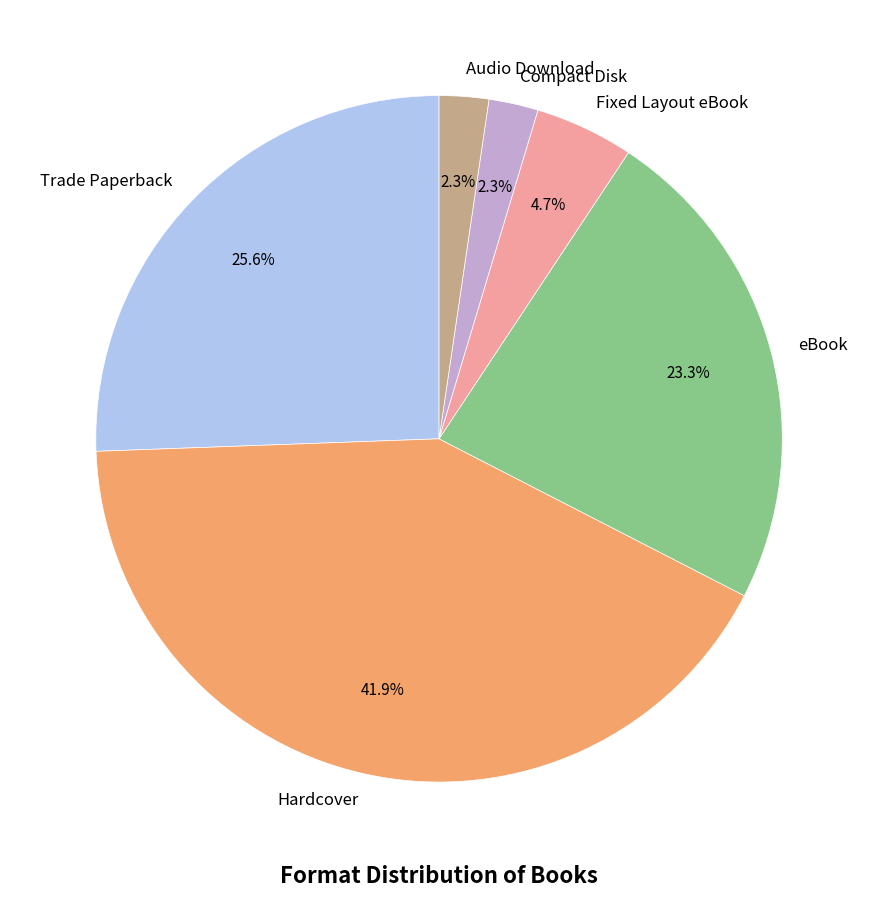

Which category has the biggest portion of the pie?

Hardcover